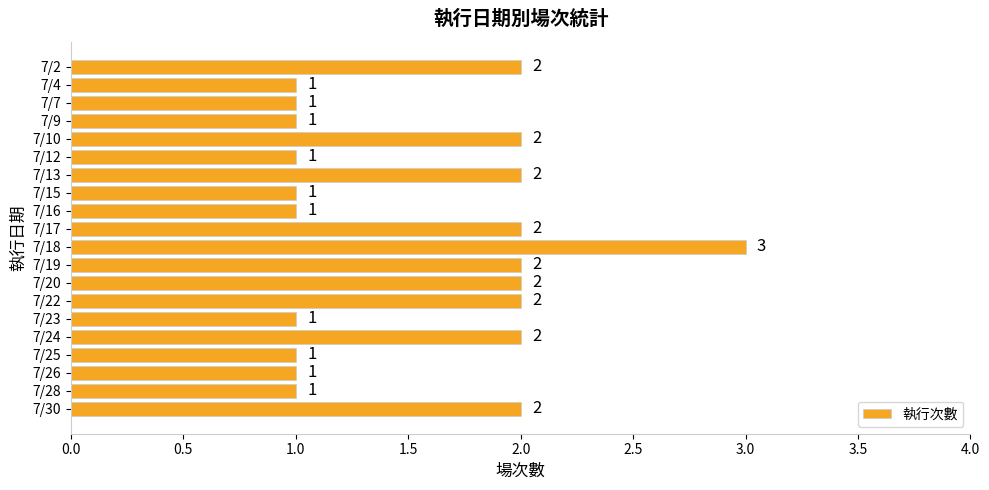

What is the ratio of the value at 7/17 to the value at 7/4?

2.0